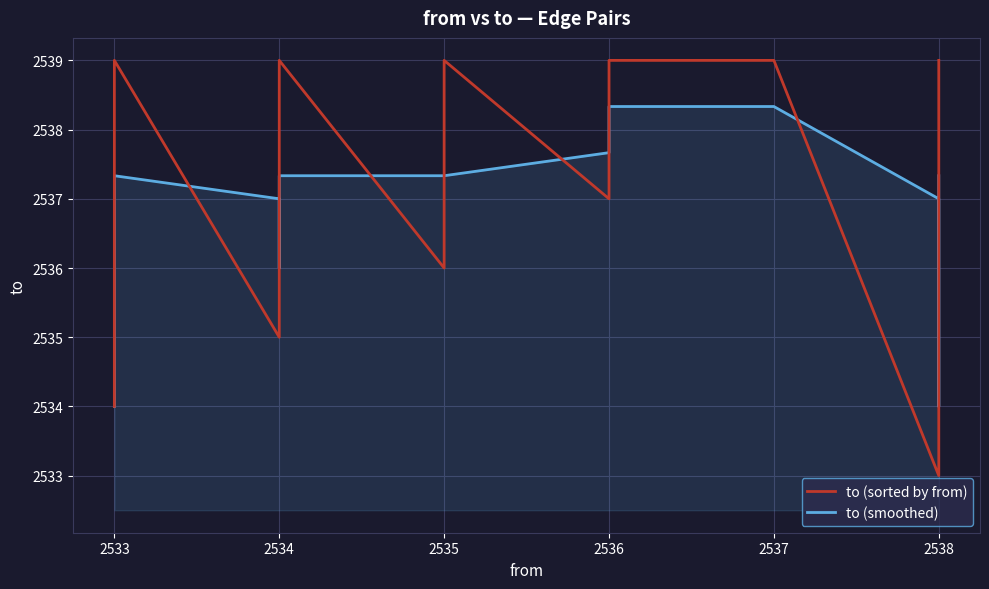

True or false: to (smoothed) and to (sorted by from) intersect in this chart.

True